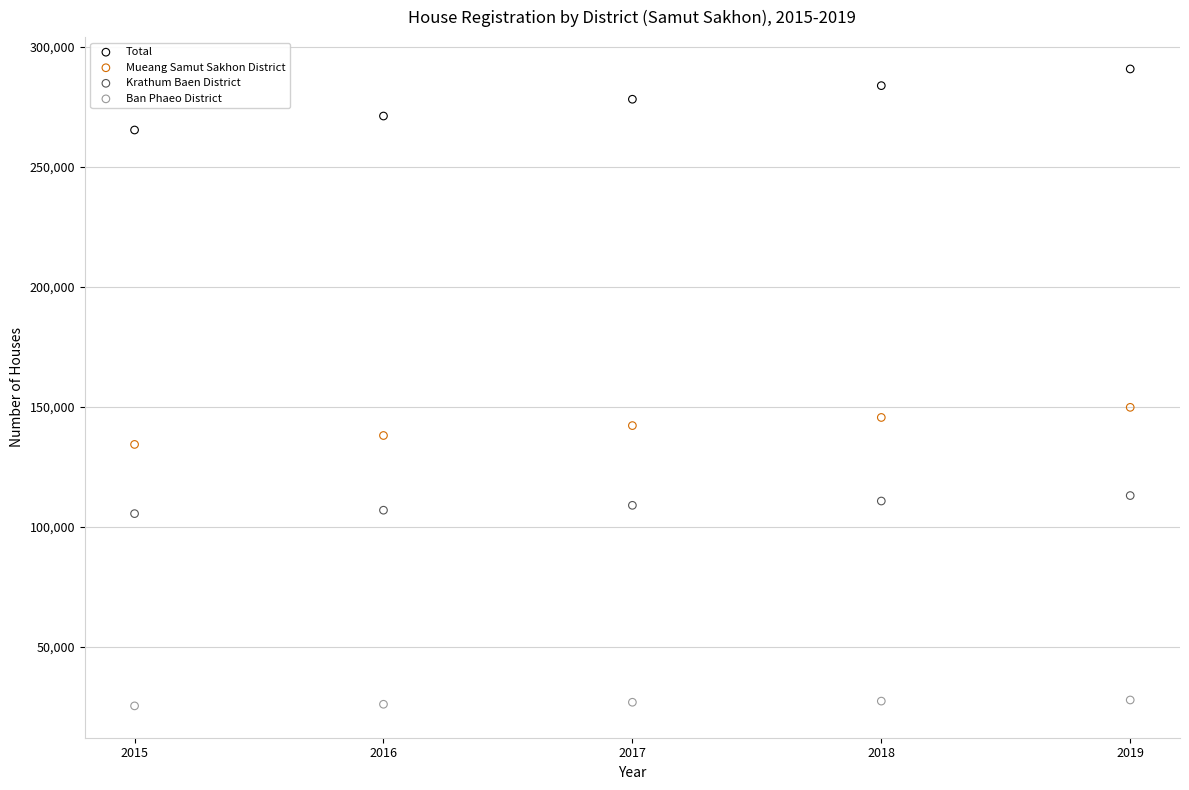

Across all data points, what is the range of Y values (max minus min)?

265354